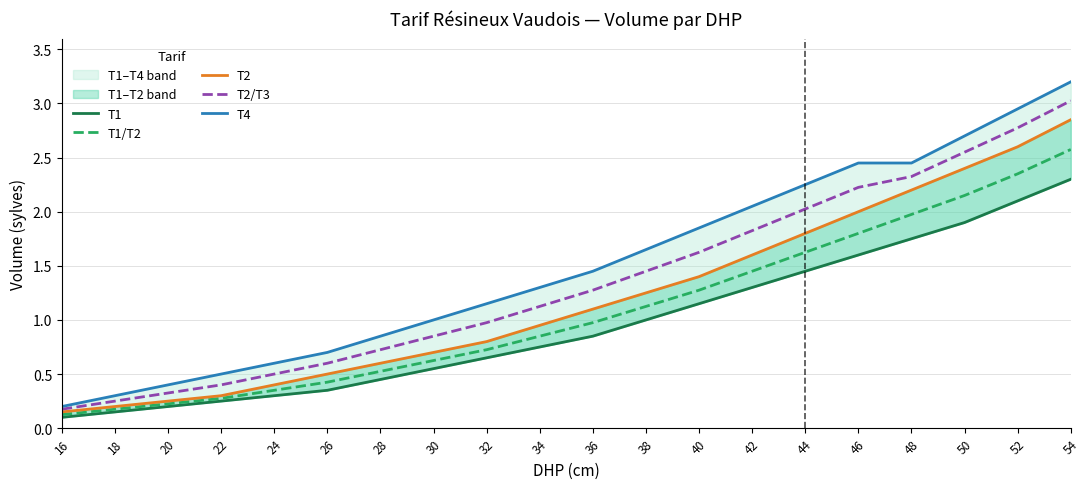

Rank the series by their maximum value, from highest to lowest.

T4, T2/T3, T2, T1/T2, T1